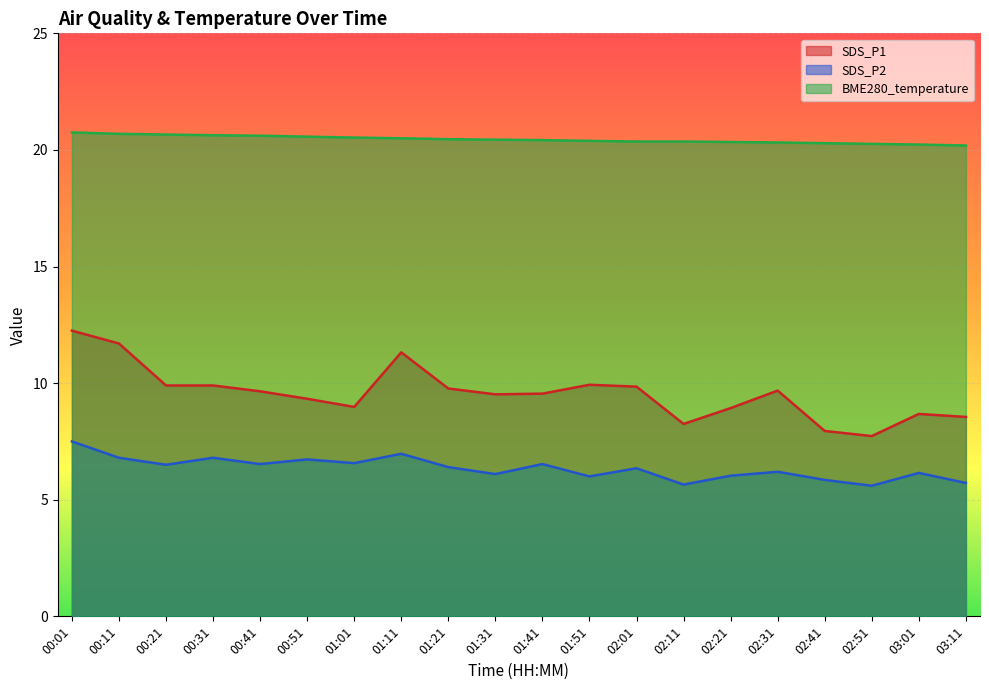

Is it true that SDS_P2 equals 2.0 at 01:51?

False